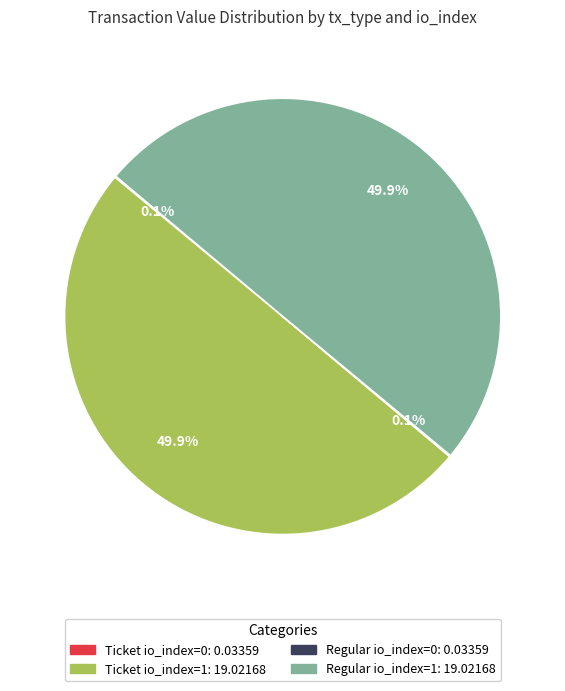

Approximately how many times larger is the value at Regular io_index=1 compared to Ticket io_index=1?

1.0